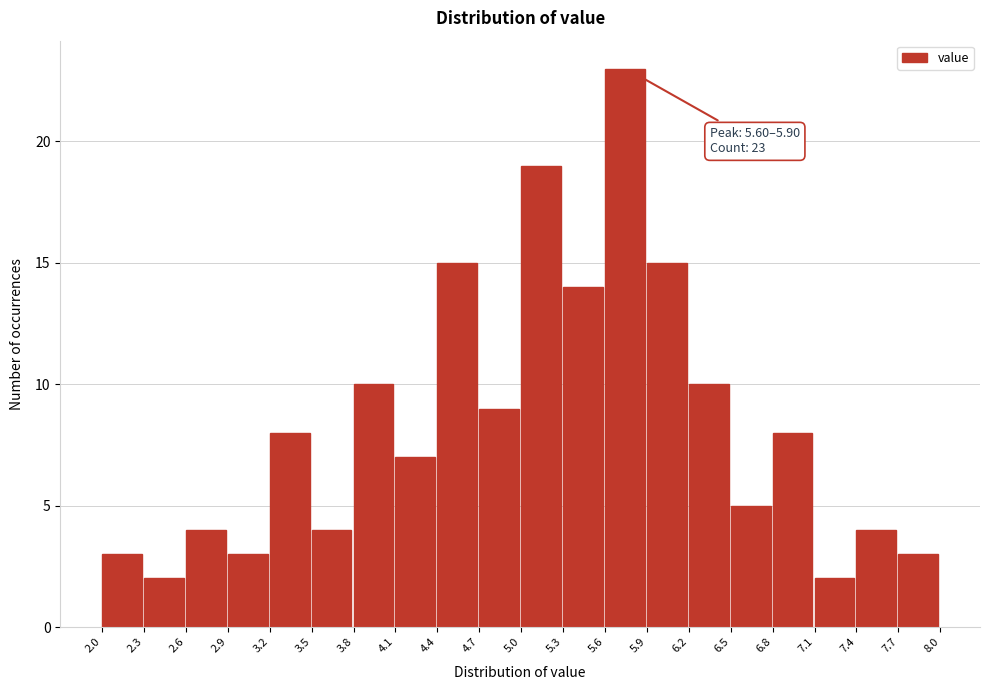

Over which range of the x-axis is the bar tallest?

5.6 to 5.9